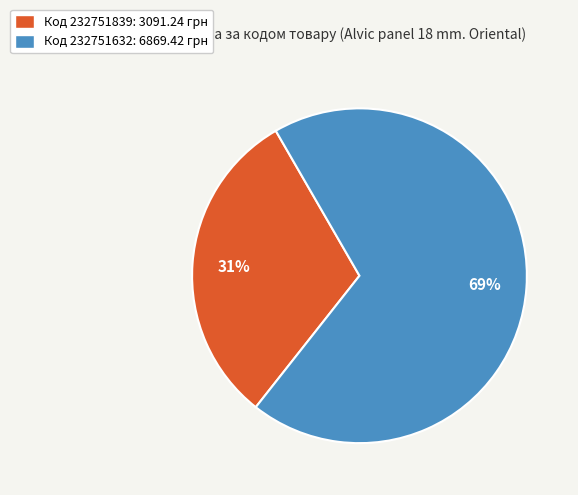

Does any single category account for the majority?

Yes